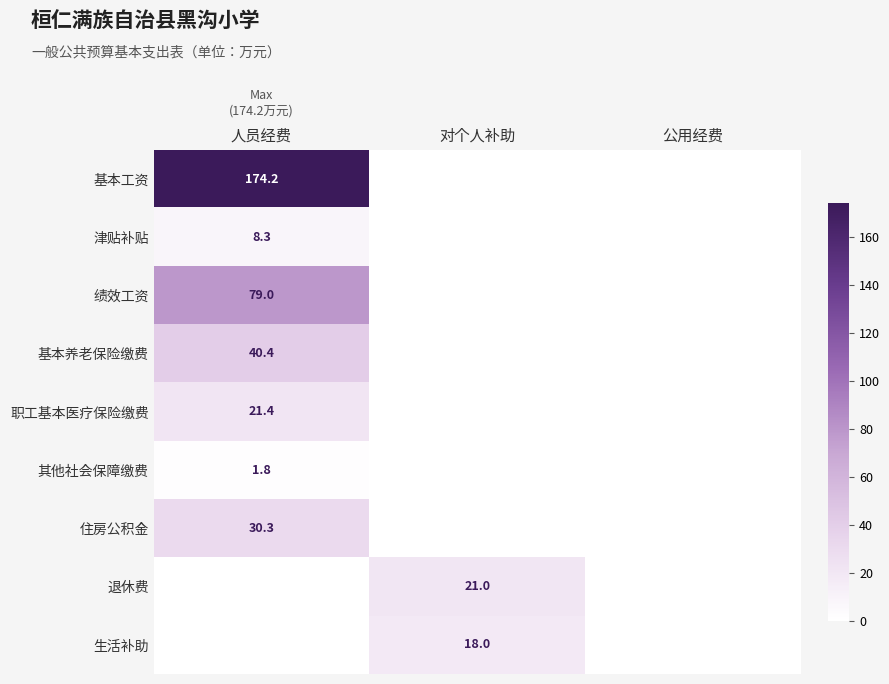

How many series are shown in this chart?

9